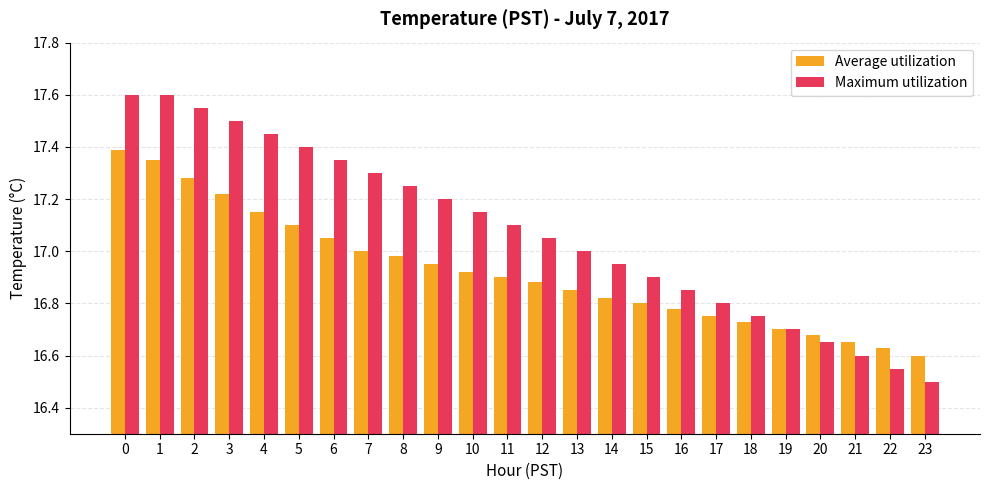

What is the total value across all series at 8?

34.2